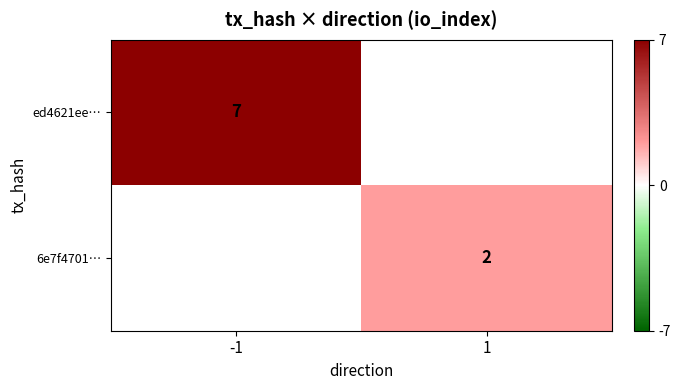

The ed4621ee… series shows 7 at -1. True or false?

True